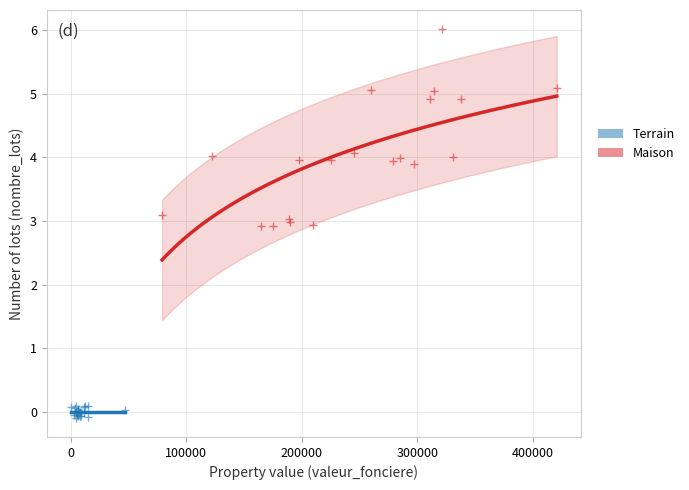

Which series has the widest spread of Y values?

Maison